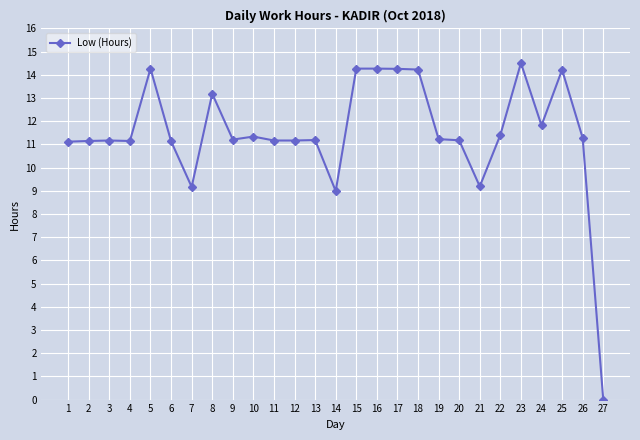

What is the sum of the values at 25 and 11?

25.4